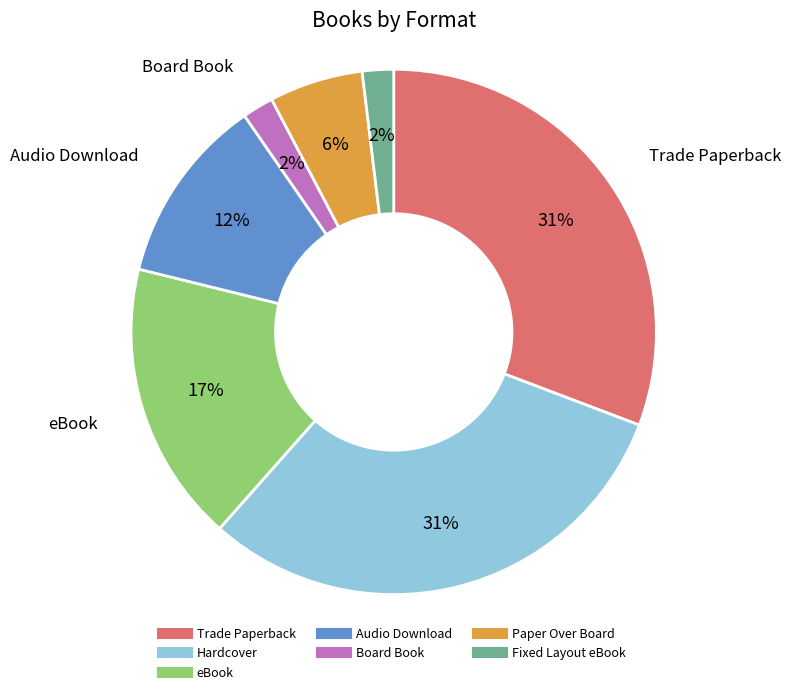

How many segments does this pie chart have?

7